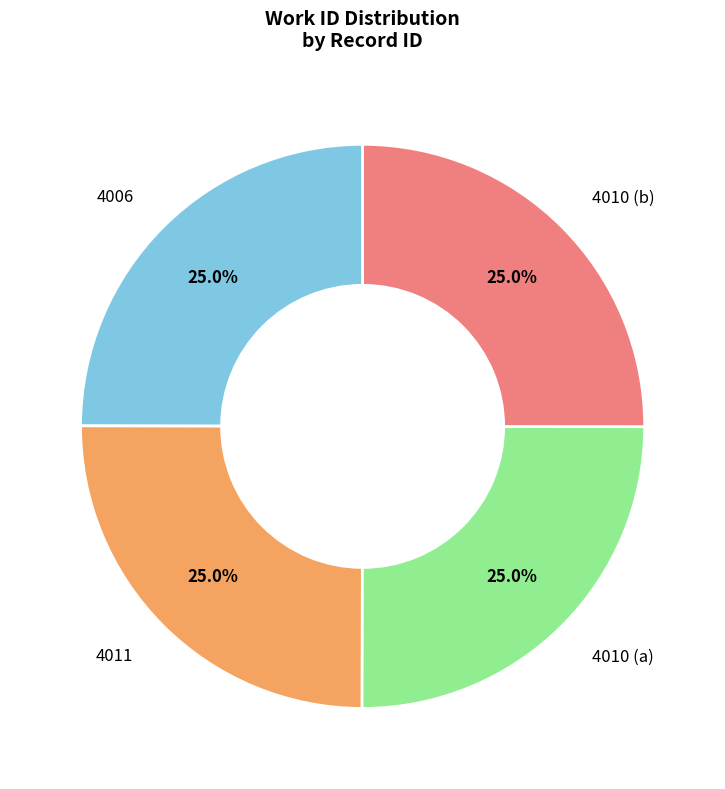

Is there any slice that represents more than half of the pie?

No